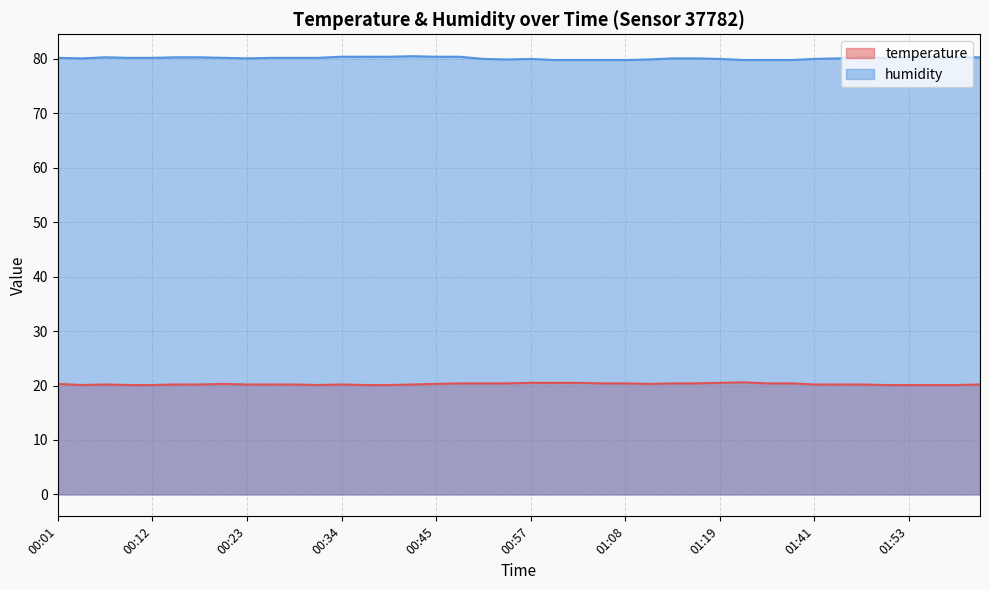

Rank the categories by temperature value from highest to lowest.

01:25, 00:57, 00:59, 01:02, 01:19, 00:48, 00:51, 00:54, 01:05, 01:08, 01:13, 01:16, 01:32, 01:35, 00:01, 00:20, 00:45, 01:10, 00:06, 00:15, 00:17, 00:23, 00:26, 00:29, 00:34, 00:43, 01:41, 01:45, 01:48, 02:02, 00:03, 00:09, 00:12, 00:31, 00:37, 00:40, 01:51, 01:53, 01:56, 01:59